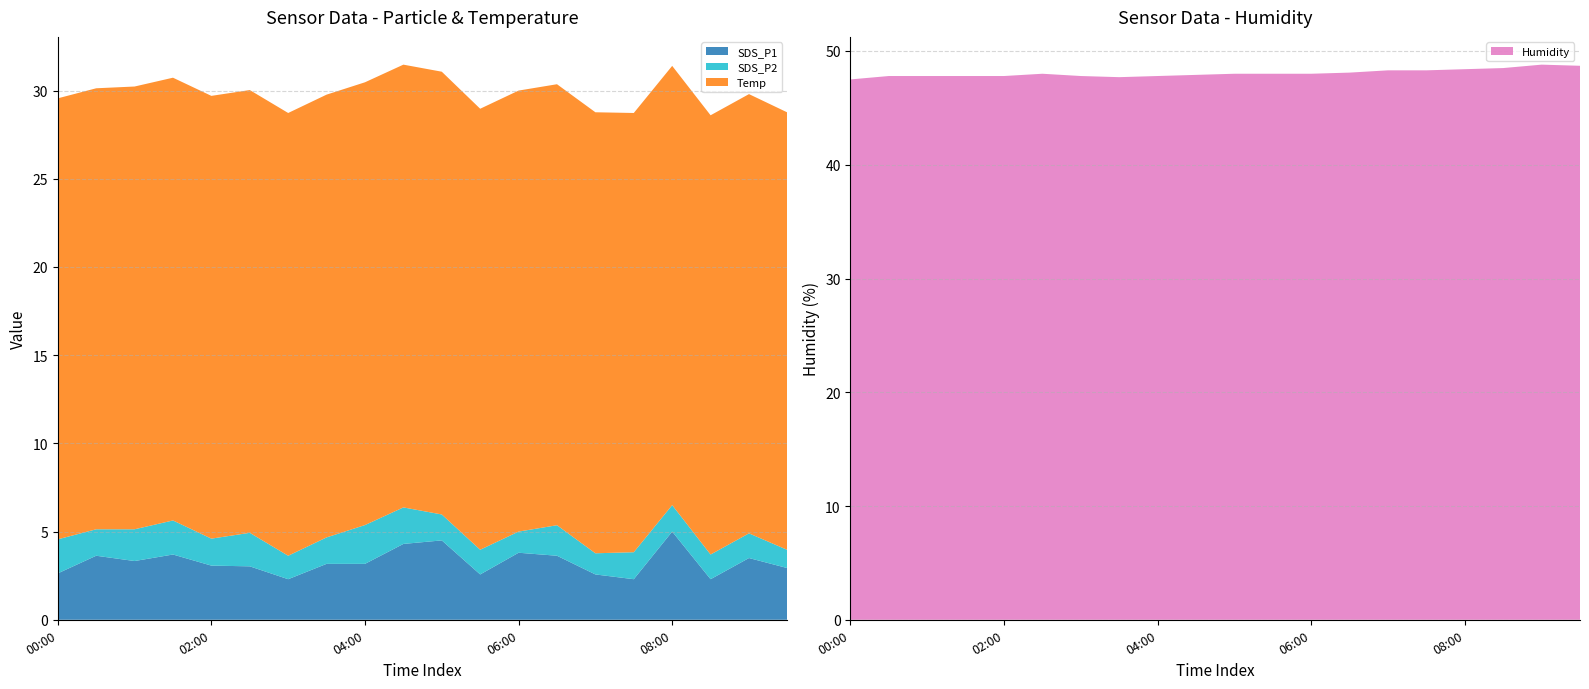

Reading left to right, list all the values displayed in this chart.

SDS_P1: 00:00=2.6	00:30=3.6	01:00=3.3	01:30=3.7	02:00=3.1	02:30=3.0	03:00=2.3	03:30=3.2	04:00=3.2	04:30=4.3	05:00=4.5	05:30=2.6	06:00=3.8	06:30=3.6	07:00=2.6	07:30=2.3	08:00=5.0	08:30=2.3	09:00=3.5	09:30=2.9
SDS_P2: 00:00=1.9	00:30=1.5	01:00=1.8	01:30=1.9	02:00=1.5	02:30=1.9	03:00=1.3	03:30=1.5	04:00=2.2	04:30=2.1	05:00=1.5	05:30=1.4	06:00=1.2	06:30=1.7	07:00=1.2	07:30=1.5	08:00=1.5	08:30=1.4	09:00=1.4	09:30=1.0
Temp: 00:00=25.0	00:30=25.0	01:00=25.1	01:30=25.1	02:00=25.1	02:30=25.1	03:00=25.1	03:30=25.1	04:00=25.1	04:30=25.1	05:00=25.1	05:30=25.0	06:00=25.0	06:30=25.0	07:00=25.0	07:30=24.9	08:00=24.9	08:30=24.9	09:00=24.9	09:30=24.8
Humidity: 00:00=47.5	00:30=47.8	01:00=47.8	01:30=47.8	02:00=47.8	02:30=48.0	03:00=47.8	03:30=47.7	04:00=47.8	04:30=47.9	05:00=48.0	05:30=48.0	06:00=48.0	06:30=48.1	07:00=48.3	07:30=48.3	08:00=48.4	08:30=48.5	09:00=48.8	09:30=48.7